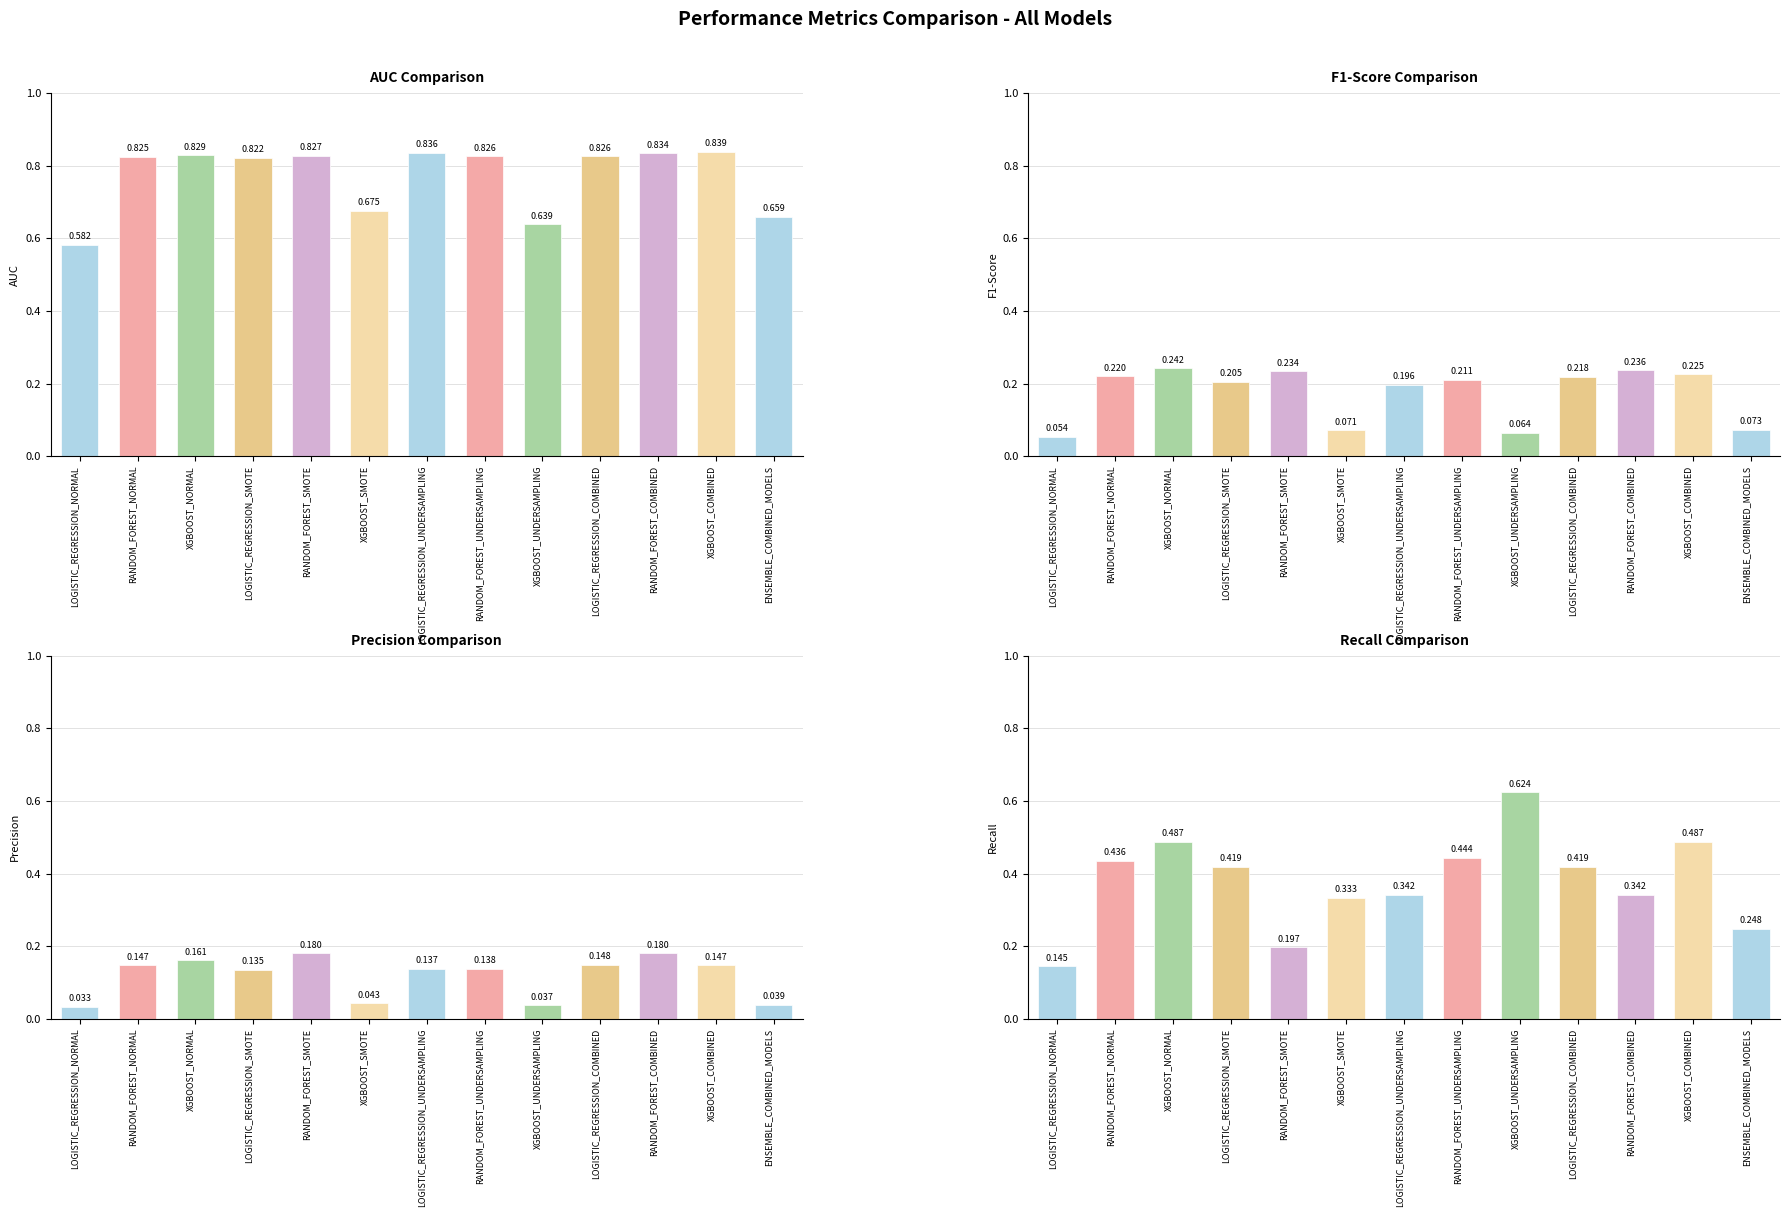

At how many categories does at least one series exceed 0?

13